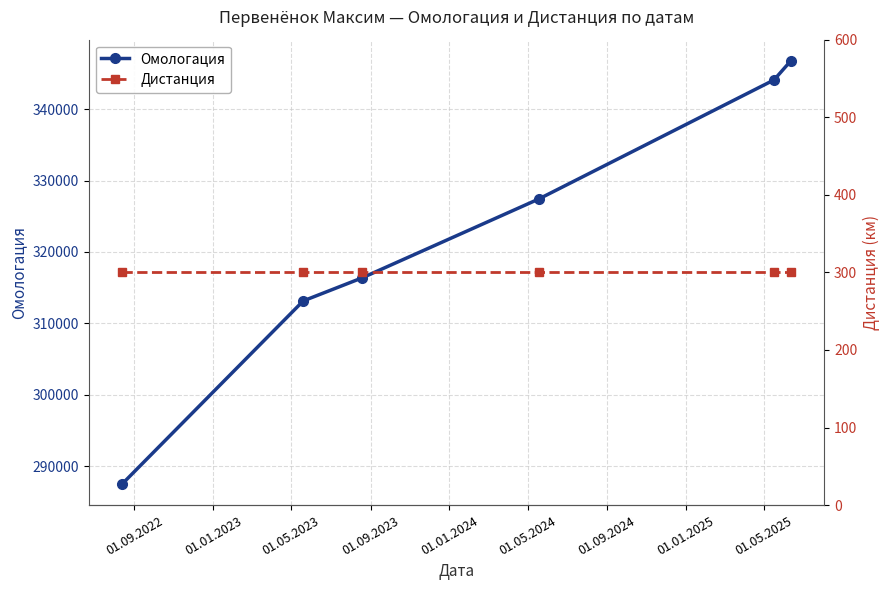

Which series has the widest spread of values?

Омологация